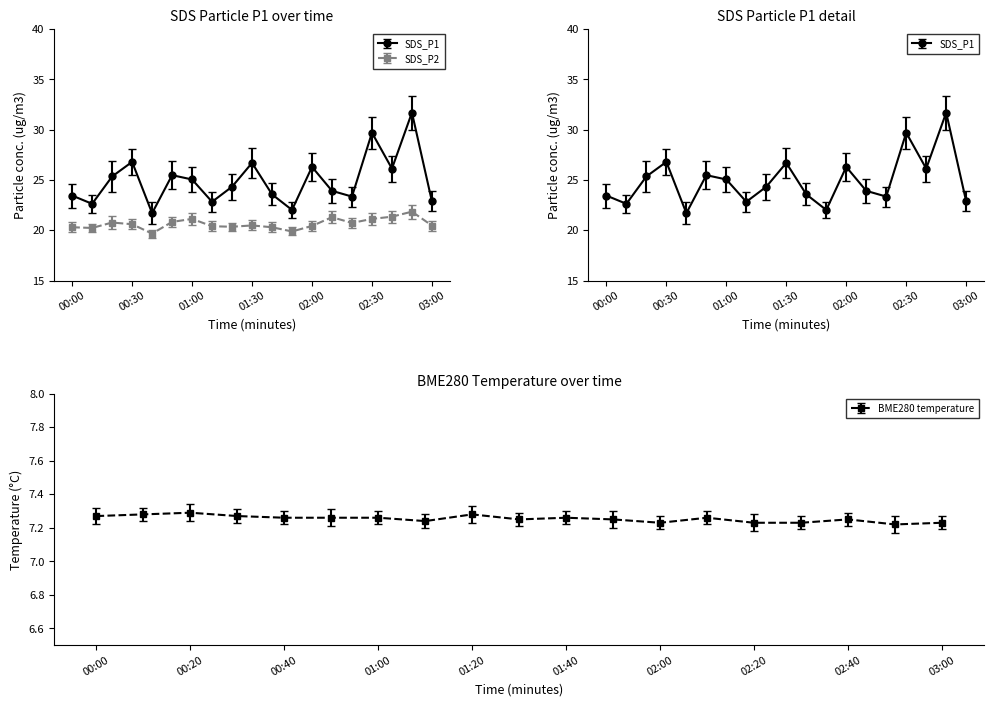

At how many categories does at least one series exceed 9?

19